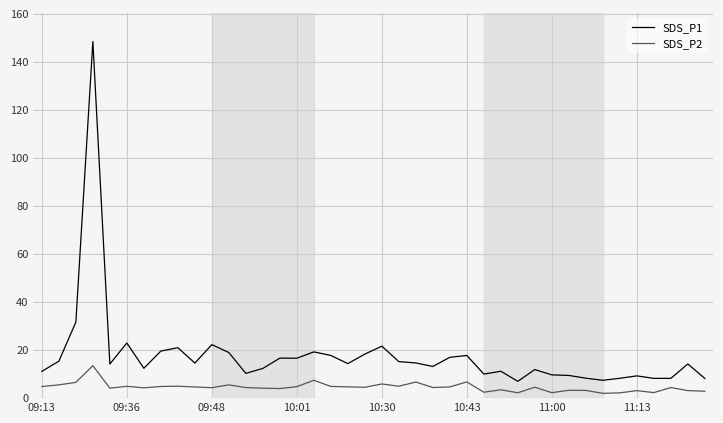

What is the difference between the maximum and minimum values in the SDS_P1 series?

141.5